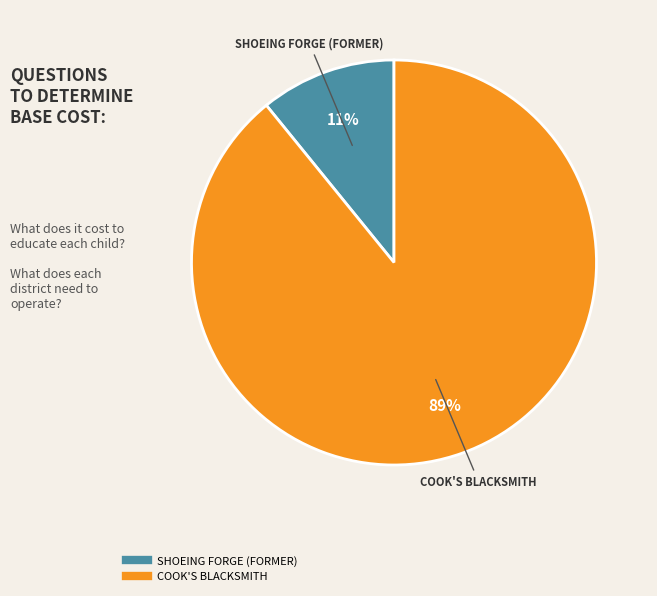

Which slice is the largest?

COOK'S BLACKSMITH